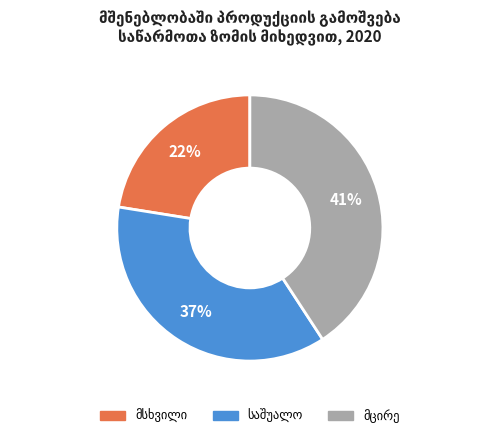

Is there any slice that represents more than half of the pie?

No